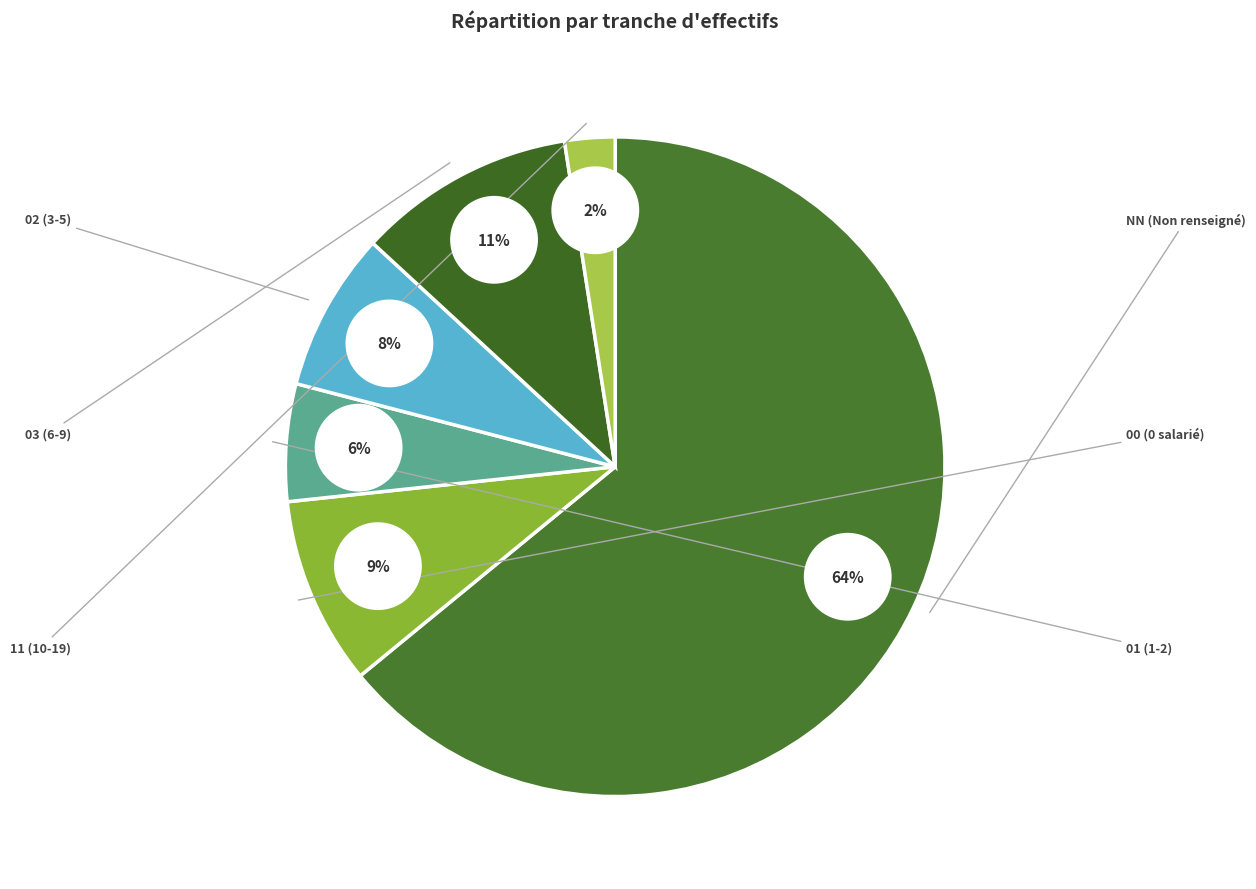

Rank the categories by value from lowest to highest.

11, 01, 02, 00, 03, NN